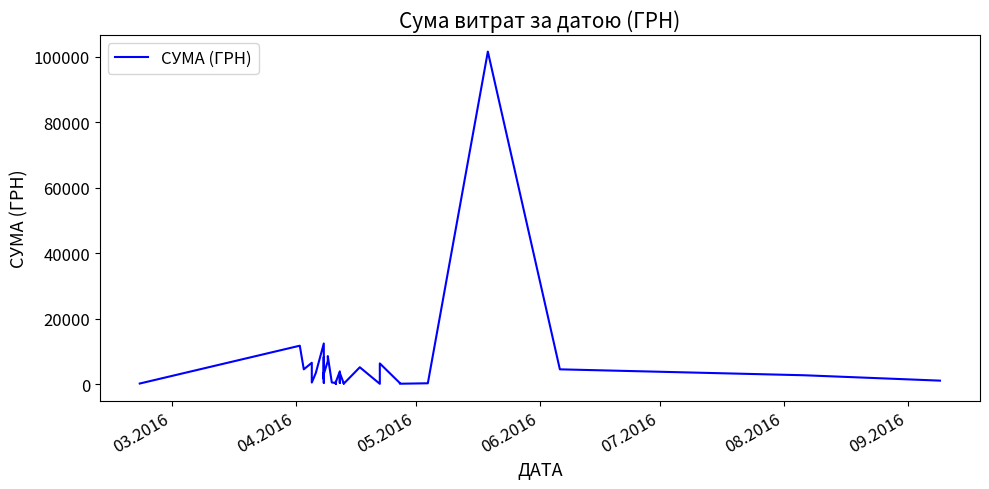

How many categories are shown in the chart?

40